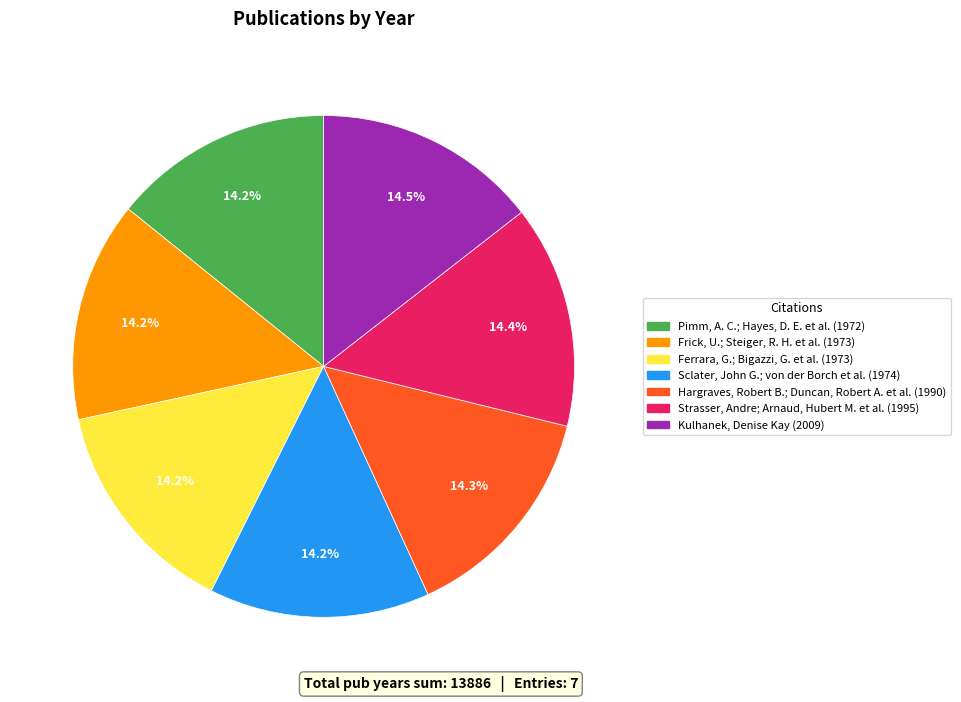

What portion of the pie excludes Hargraves, Robert B.; Duncan, Robert A. et al. (1990)?

85.7%